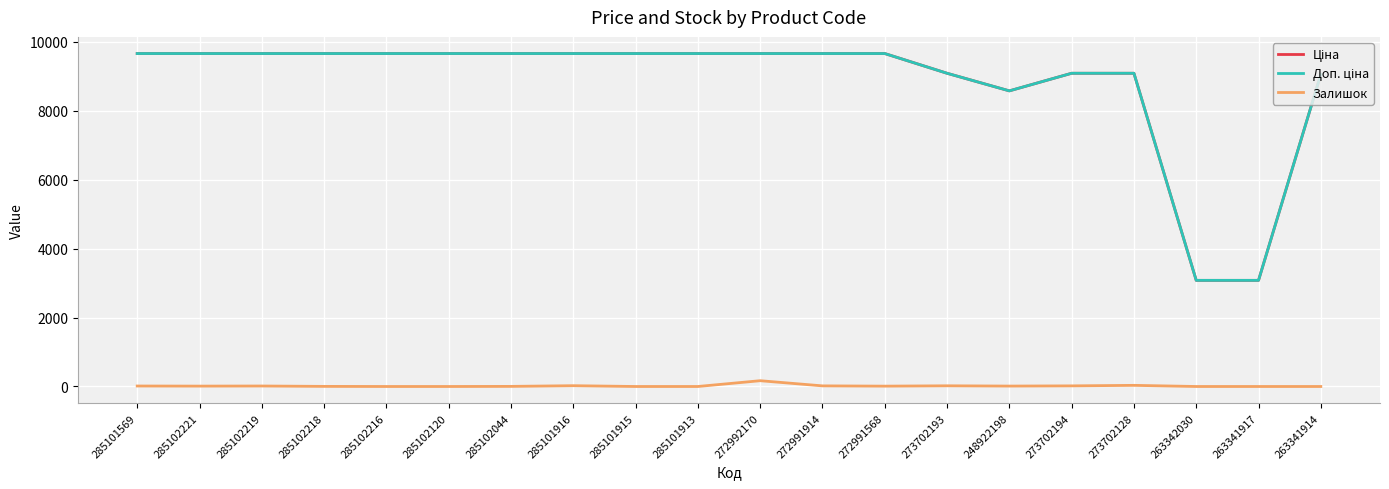

What is the spread (max minus min) of values at 263341917?

3081.0